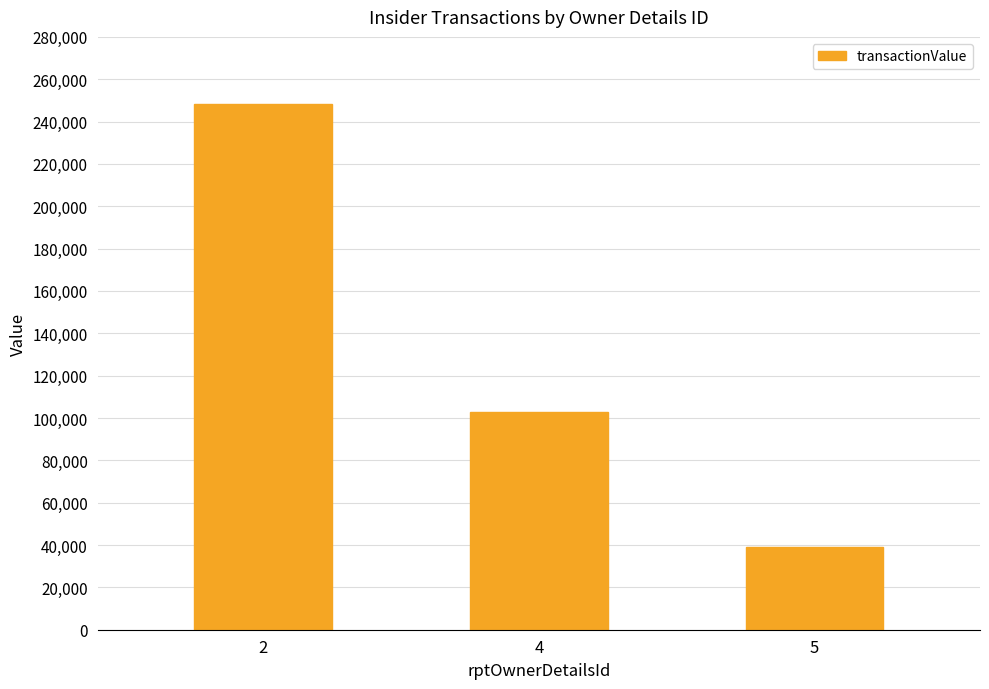

True or false: the data shows 248180 at 2.

True